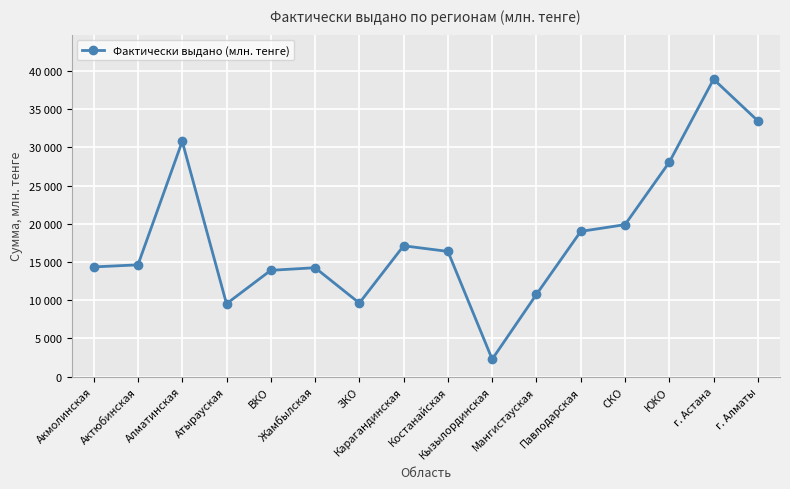

What is the difference between the second highest and minimum values?

31209.1